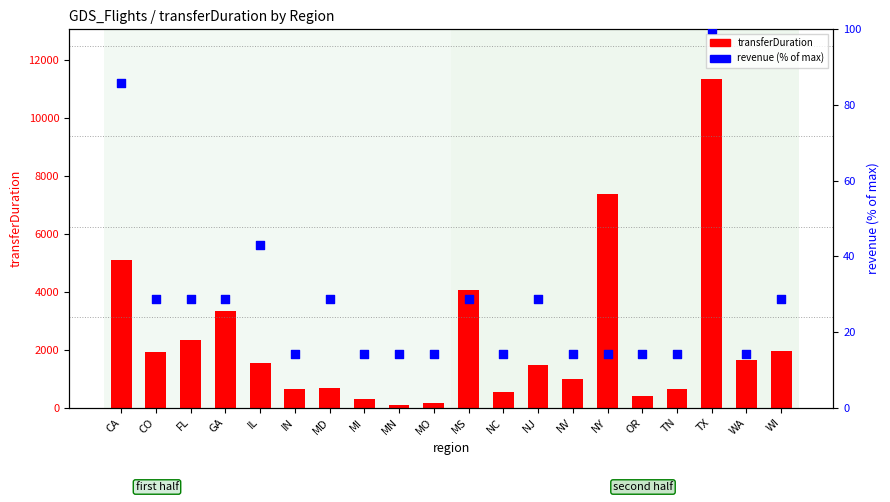

What are all the series names shown in the legend?

transferDuration, revenue (% of max)